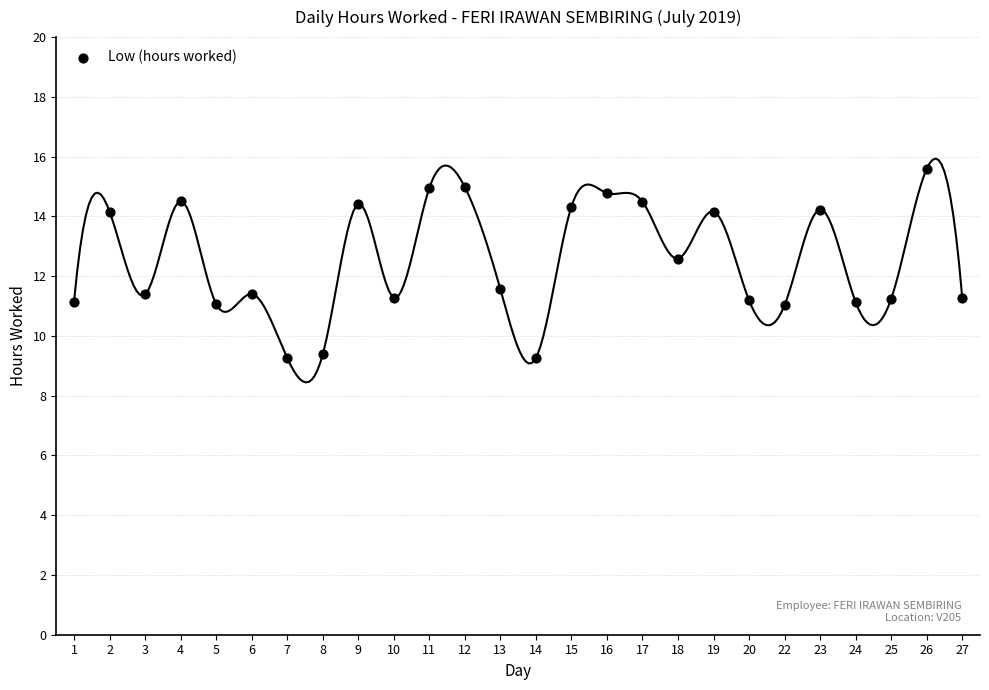

What is the range of Y values (max minus min)?

6.3